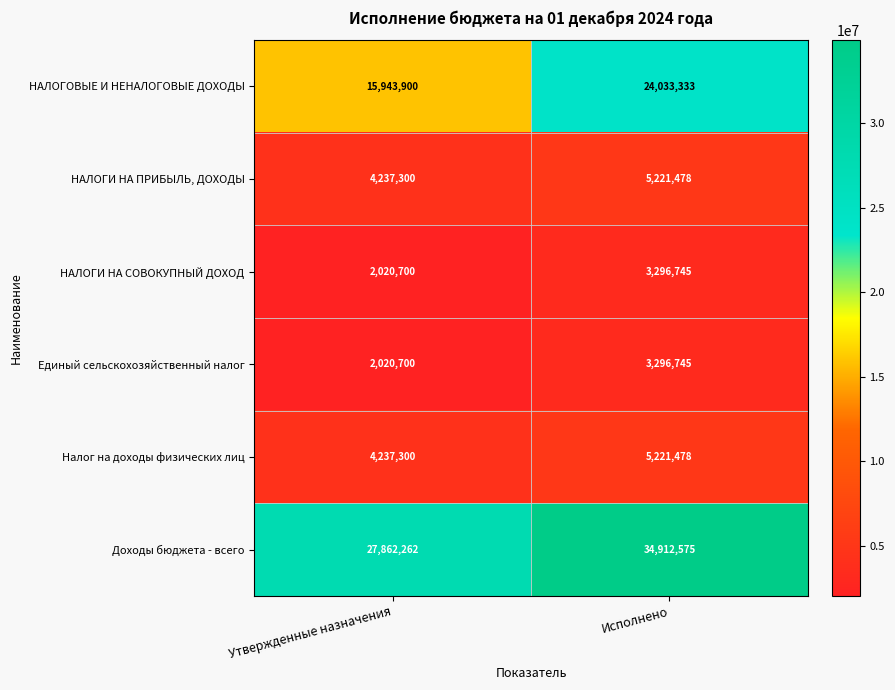

At which category is the sum across all series the highest?

Исполнено